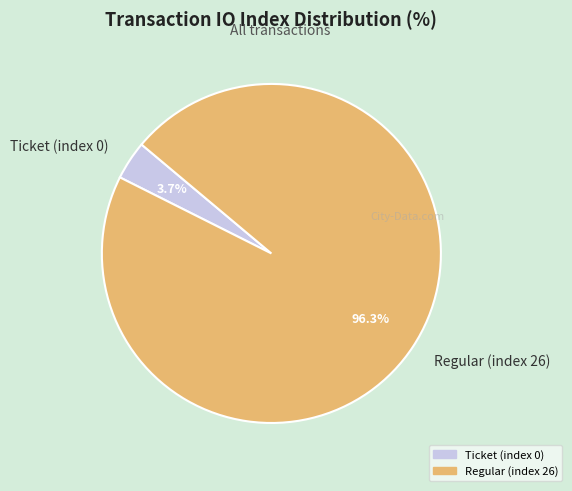

Rank the categories by value from highest to lowest.

Regular (index 26), Ticket (index 0)